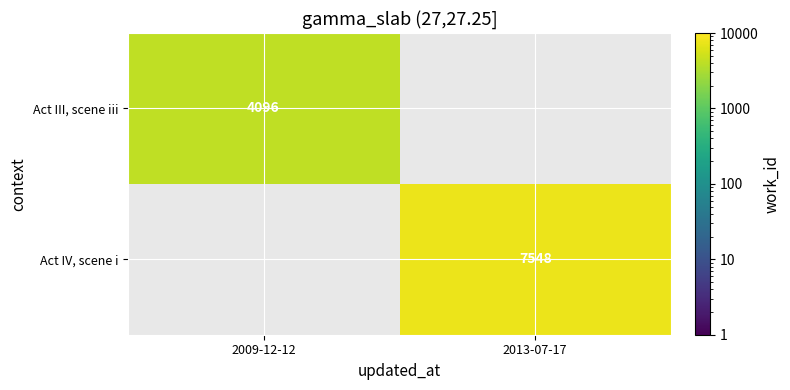

The Act IV, scene i series shows 11776 at 2013-07-17. True or false?

False